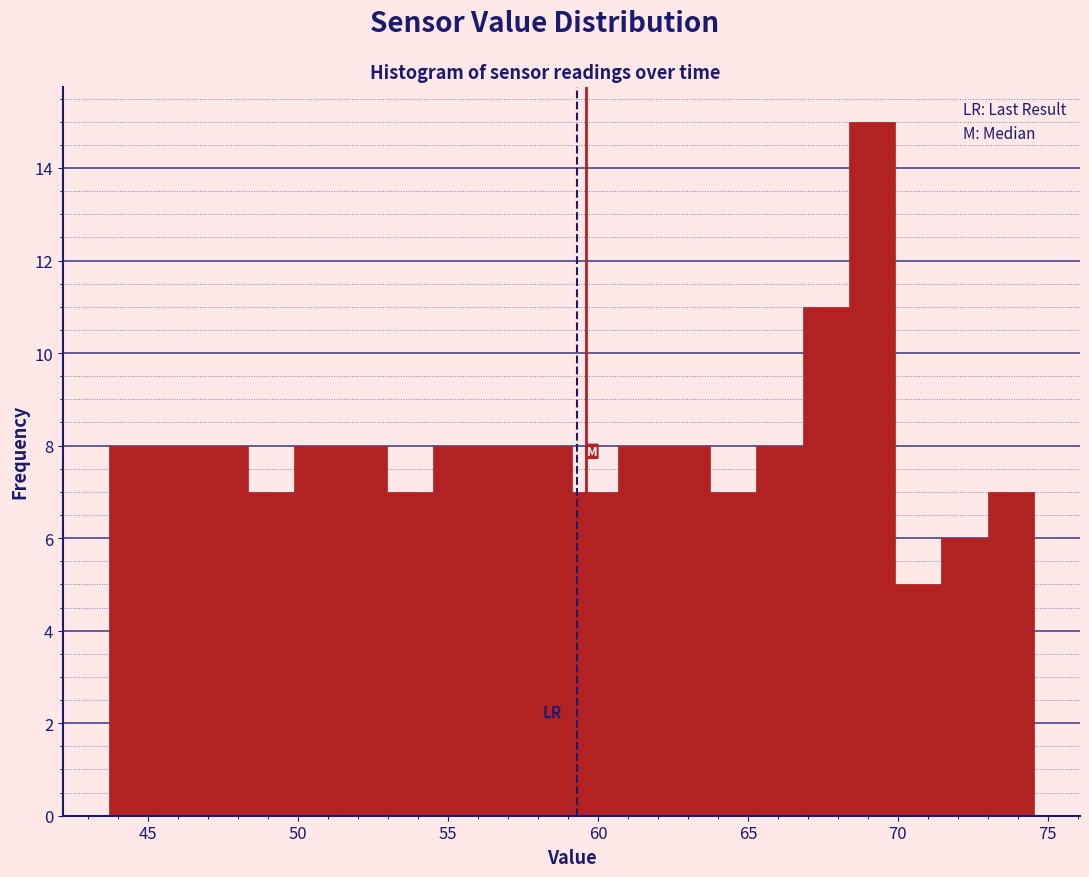

Around what value on the x-axis is the tallest bar? Give the approximate position of its centre, as read against the axis.

69.0